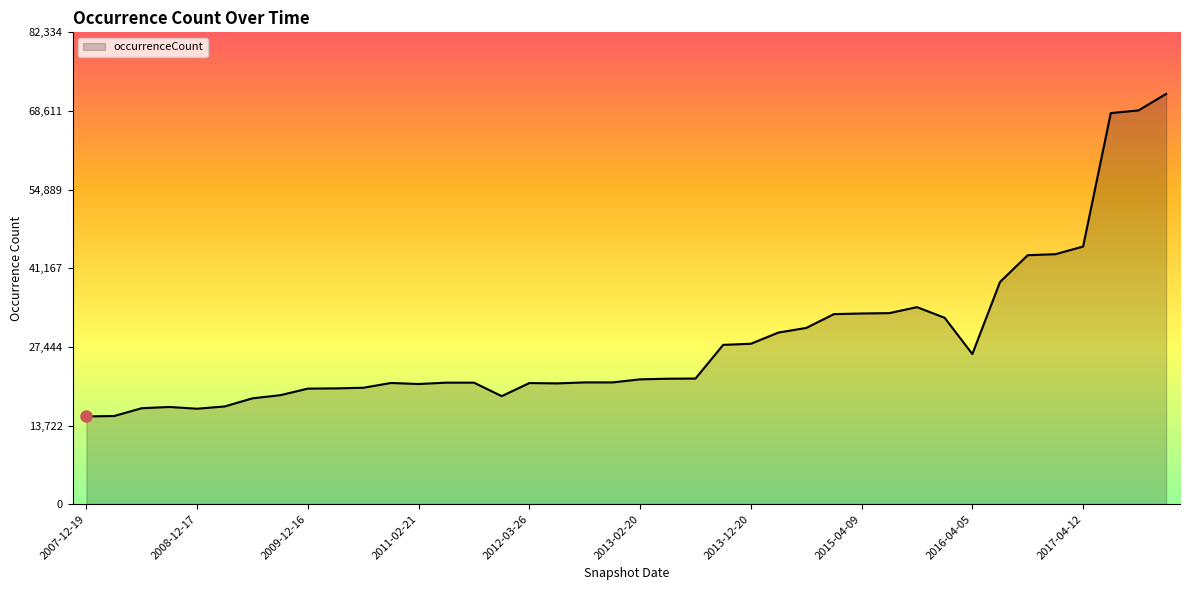

What is the greatest value displayed?

71595